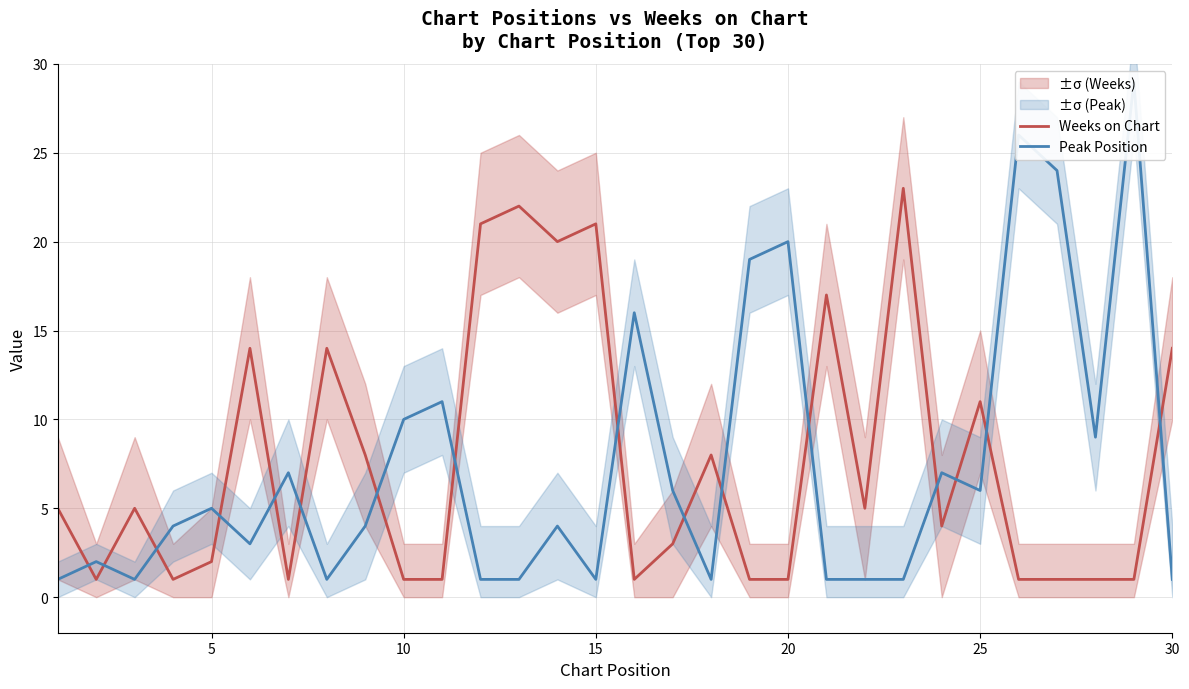

In Weeks on Chart, how many points are lower than both neighbors (excluding endpoints)?

7